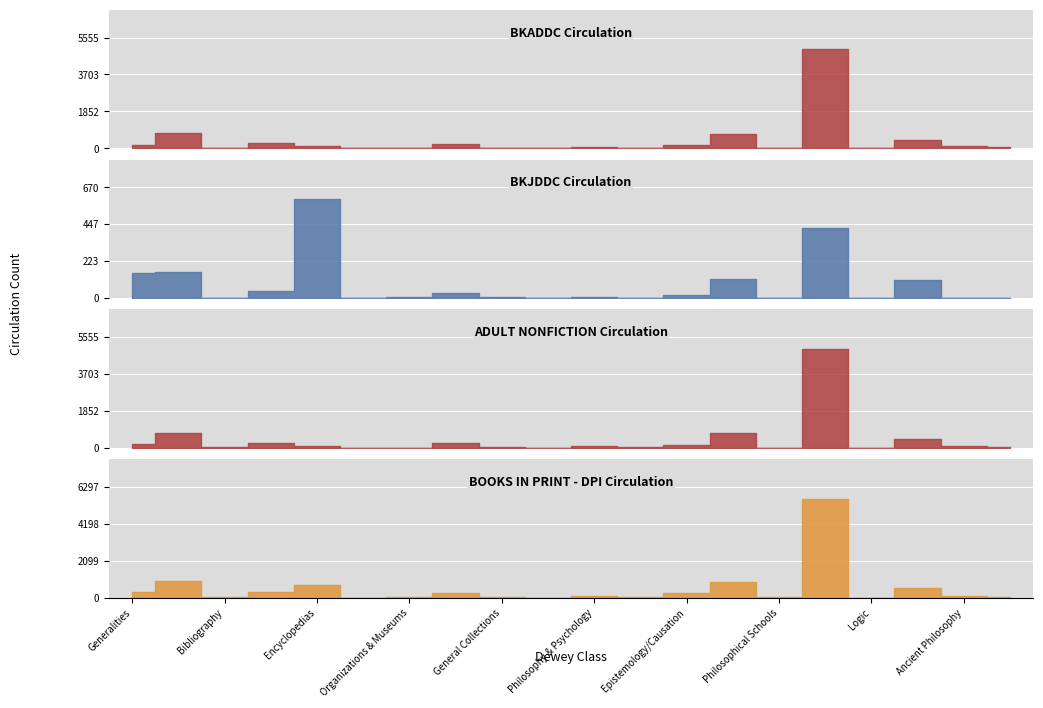

How many values in the BOOKS IN PRINT - DPI Circulation series are below 127?

10